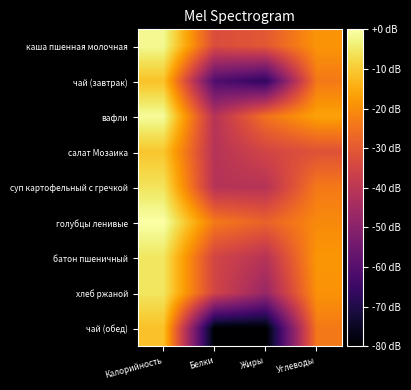

How many distinct data groups are displayed?

9